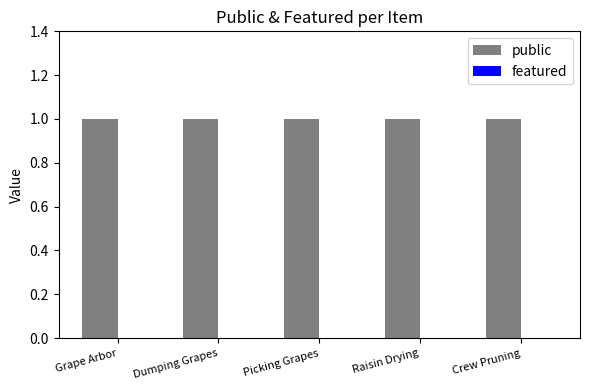

What is the label of the 4th bar from the left?

Raisin Drying